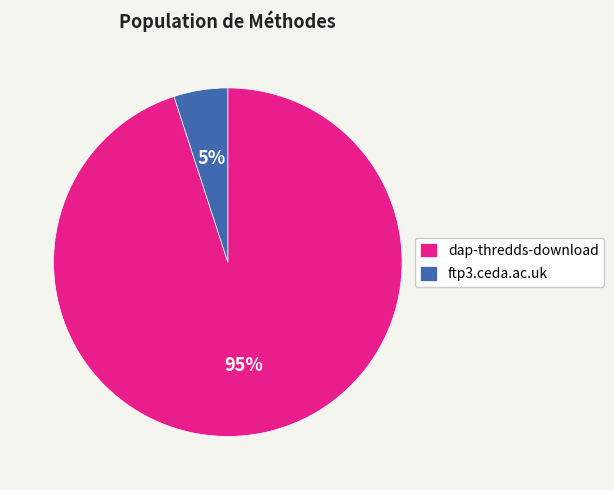

Do dap-thredds-download and ftp3.ceda.ac.uk together represent more than half of the pie?

Yes